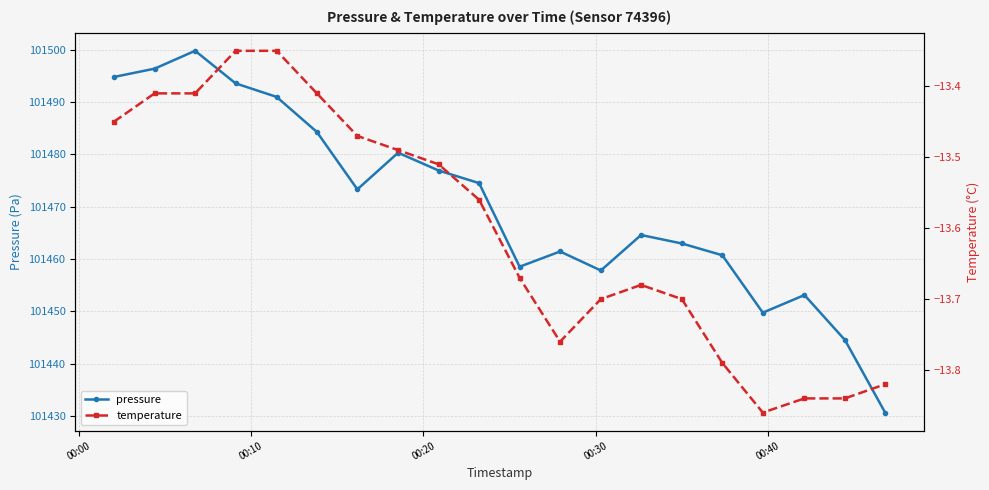

True or false: temperature and pressure intersect in this chart.

False